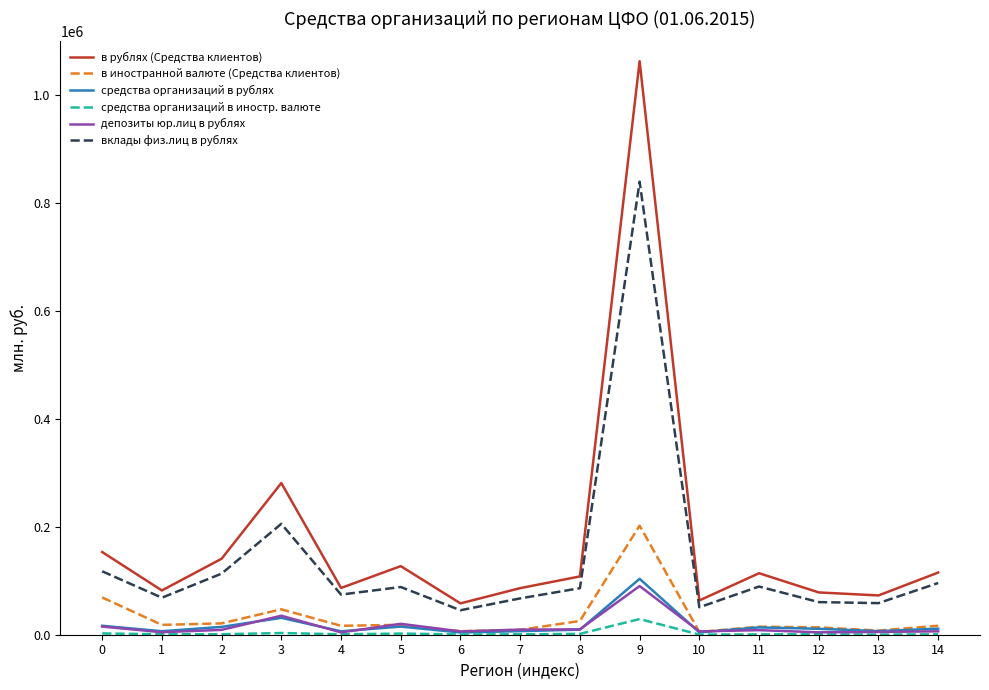

What are all the series names shown in the legend?

в рублях (Средства клиентов), в иностранной валюте (Средства клиентов), средства организаций в рублях, средства организаций в иностр. валюте, депозиты юр.лиц в рублях, вклады физ.лиц в рублях